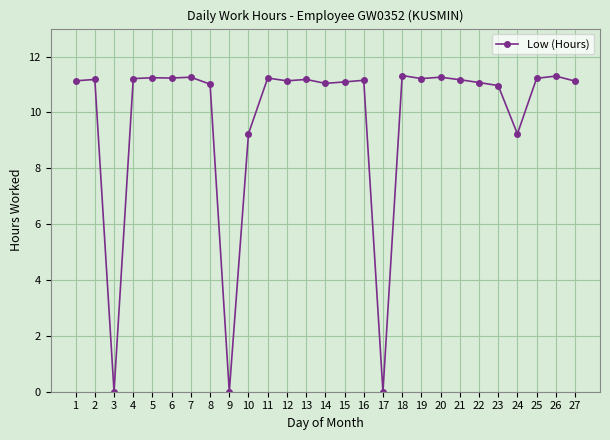

What is the difference between the maximum and second lowest values?

11.3